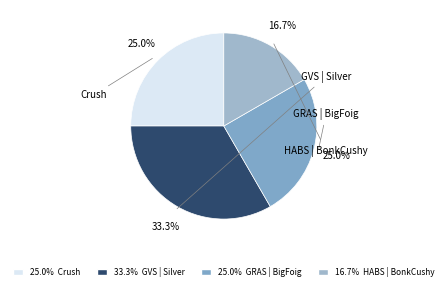

Count the number of slices in the pie.

4